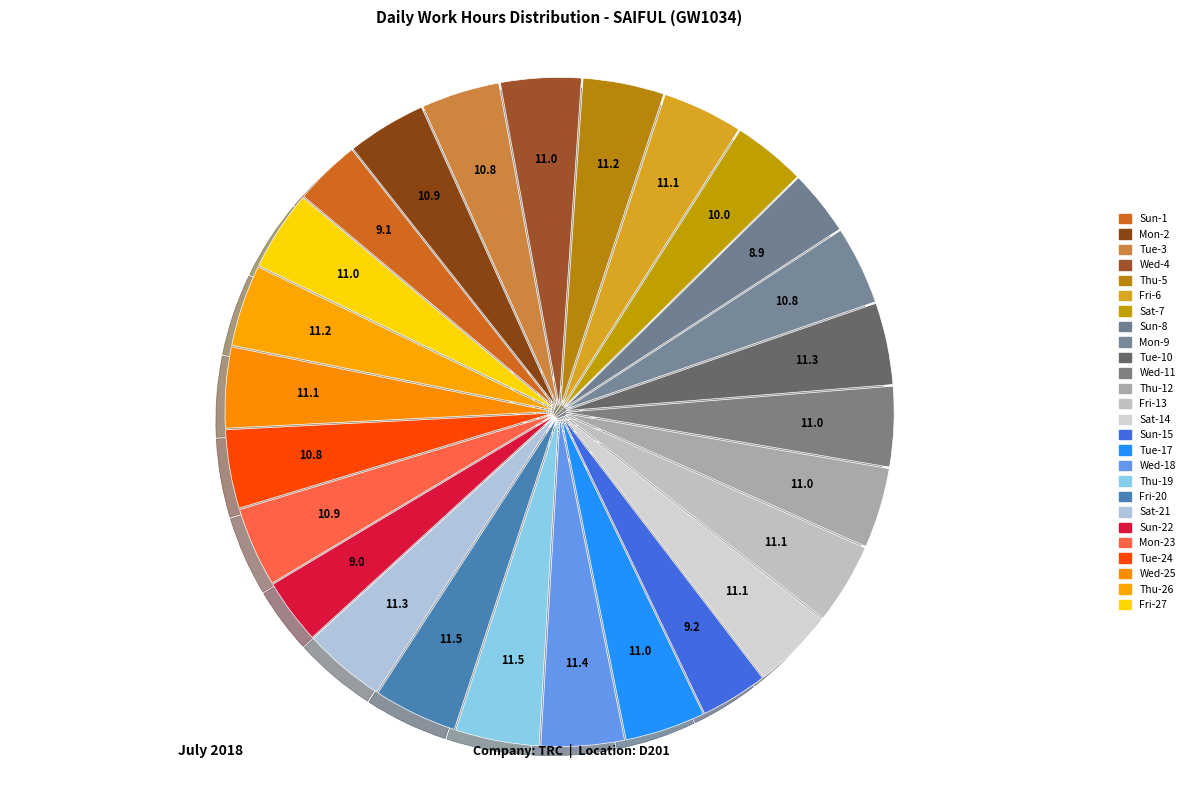

What is the largest slice in the pie chart?

Thu-19